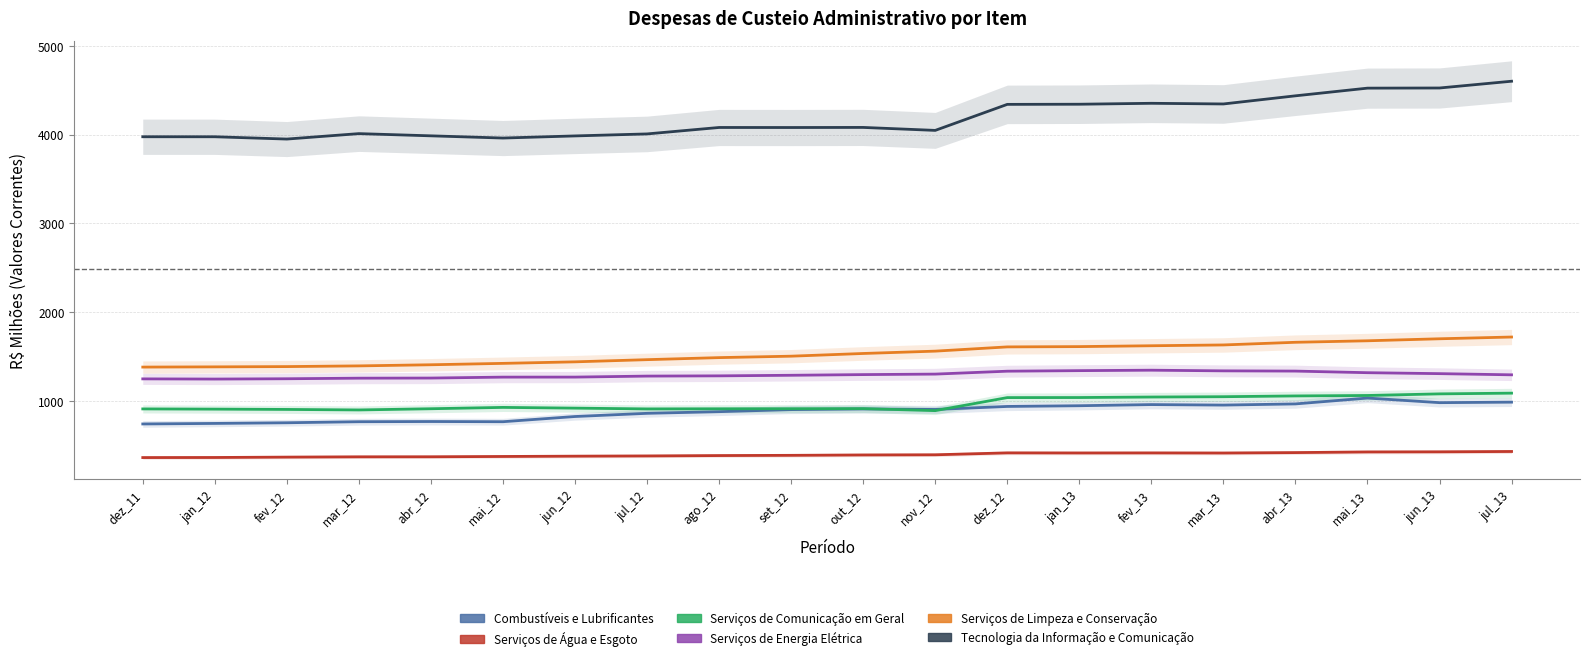

True or false: Tecnologia da Informação e Comunicação has more than 0 interior local peaks.

True